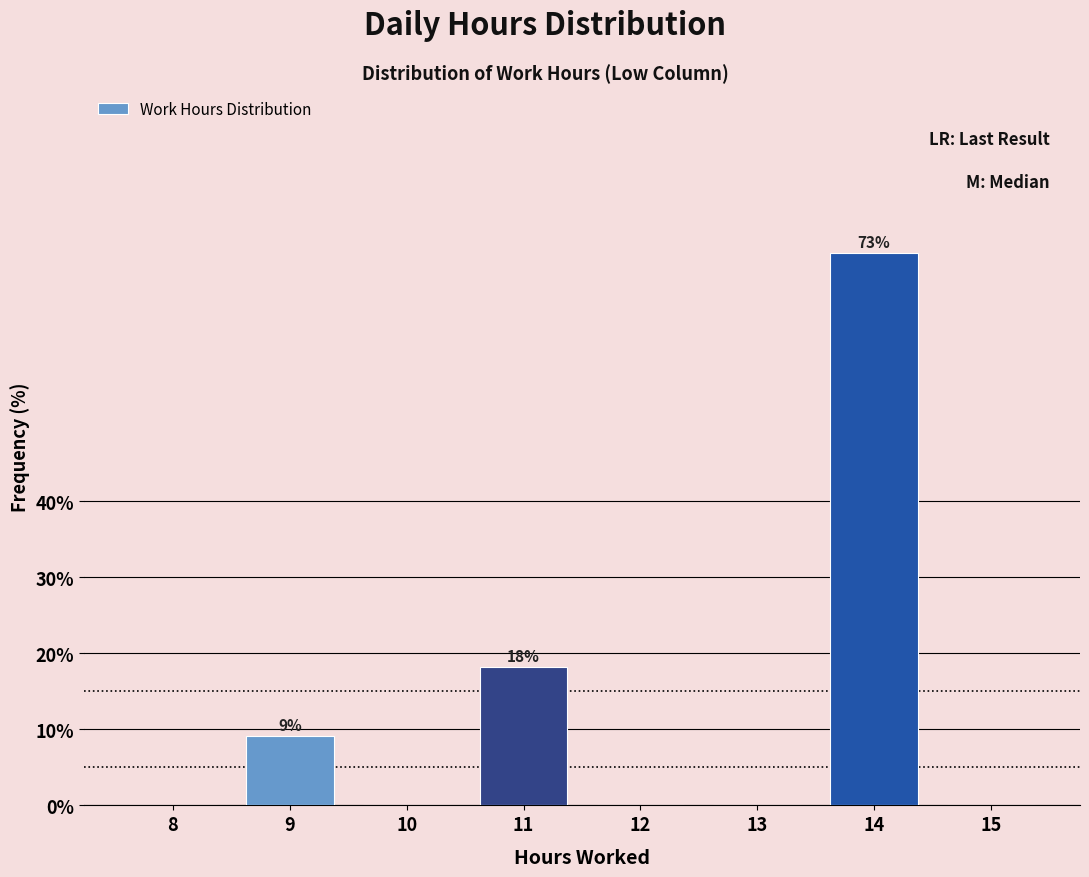

What is the approximate value at 11?

18.2